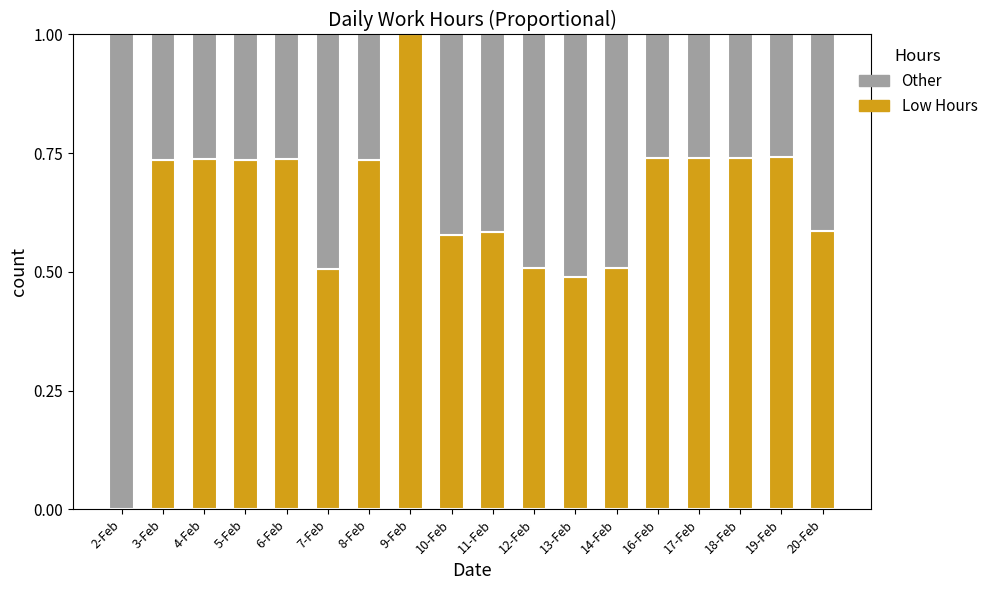

What is the total value across all series at 2-Feb?

1.0